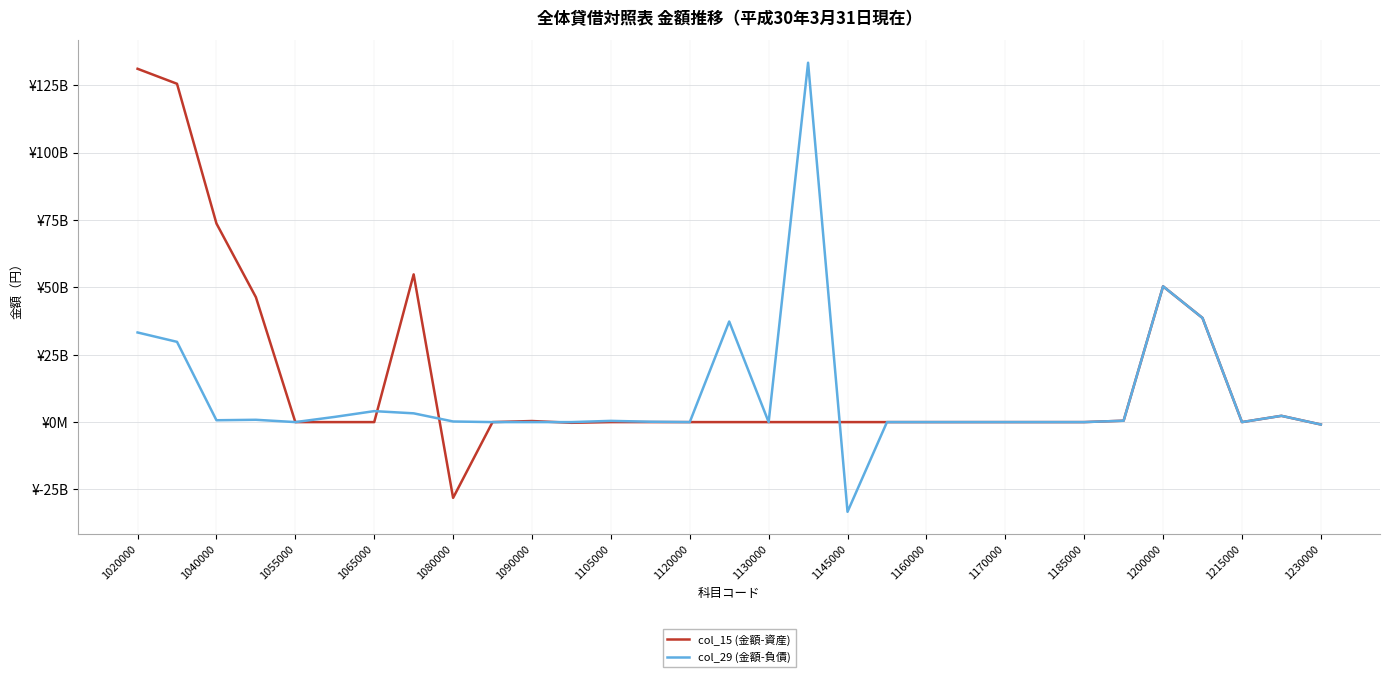

What are all the series names shown in the legend?

col_15 (金額-資産), col_29 (金額-負債)